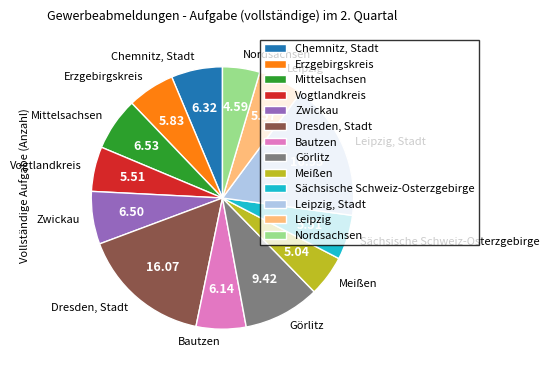

Count the number of slices in the pie.

13